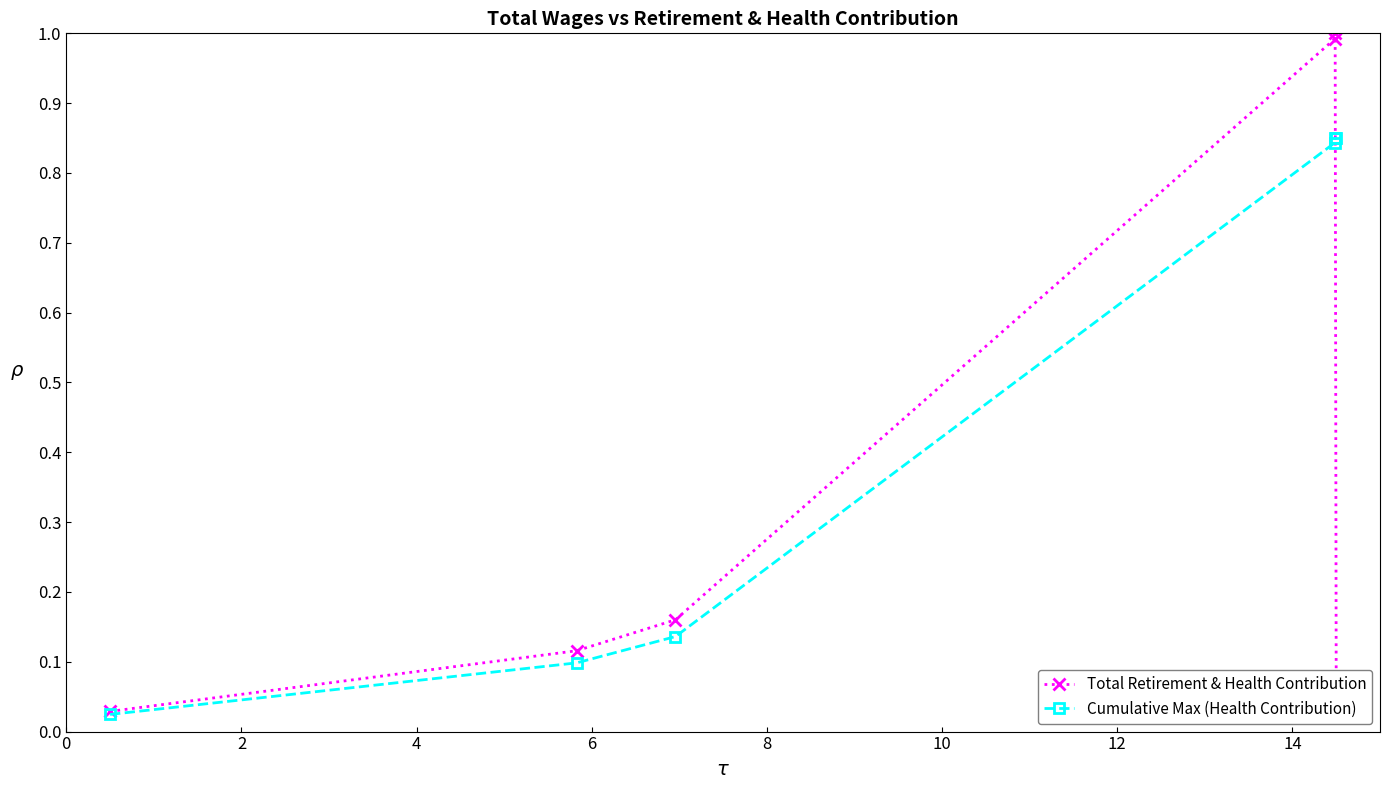

Is the value of Cumulative Max (Health Contribution) at 0 greater than the value of Total Retirement & Health Contribution at 6?

No